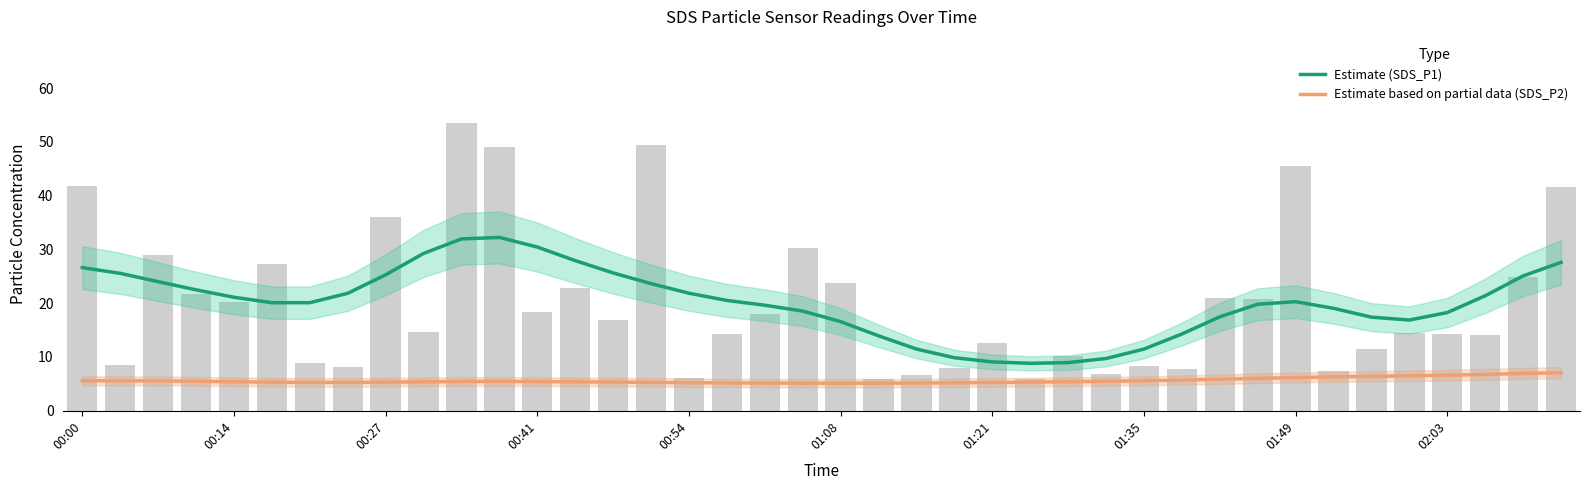

Does the chart contain stacked bars?

No